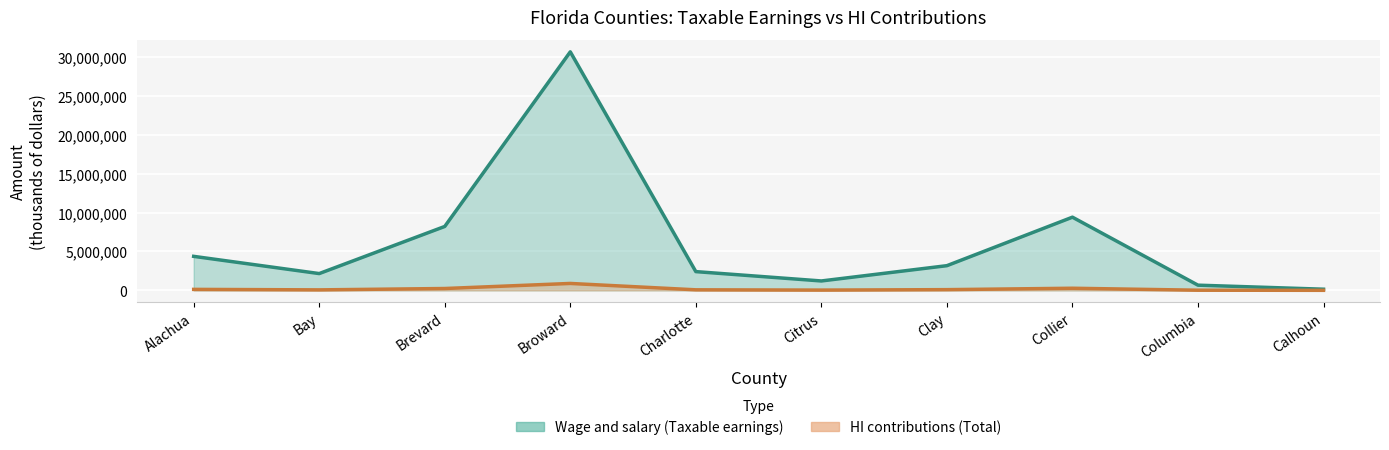

The HI contributions Total series shows 26308 at Columbia. True or false?

False